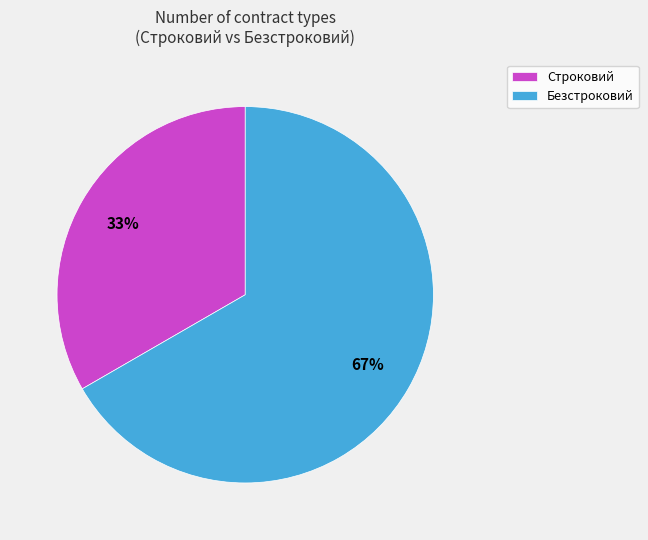

Does any single category account for the majority?

Yes